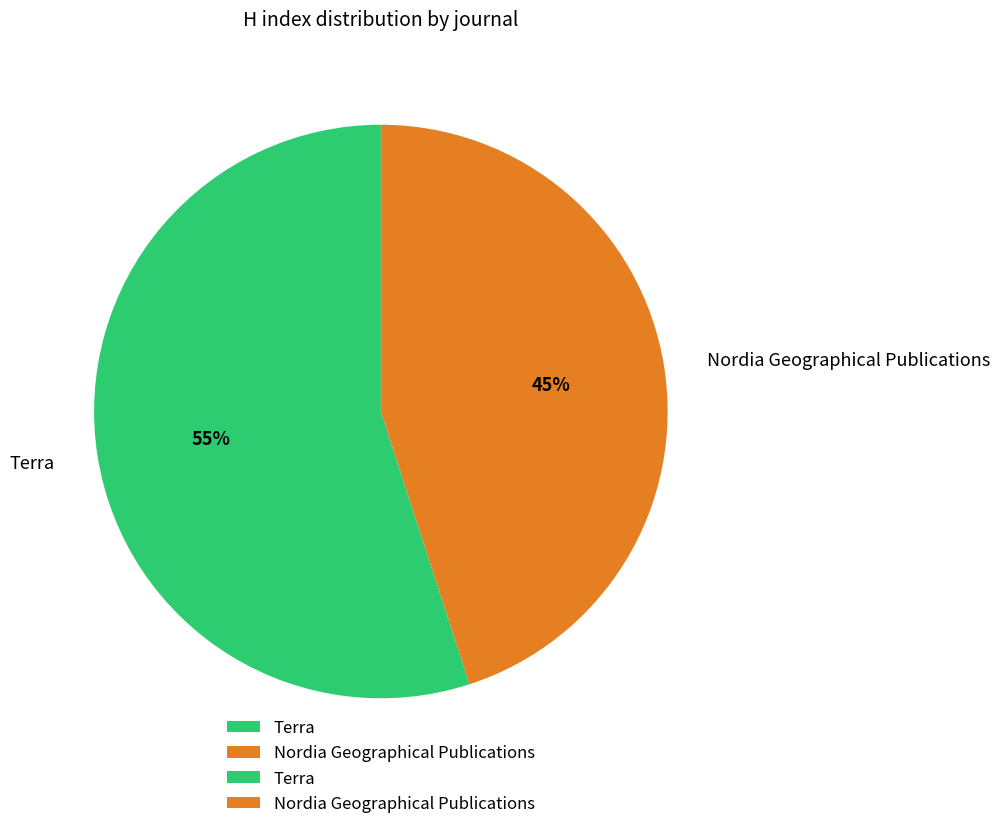

Is it true that Nordia Geographical Publications is 58% of the pie?

False